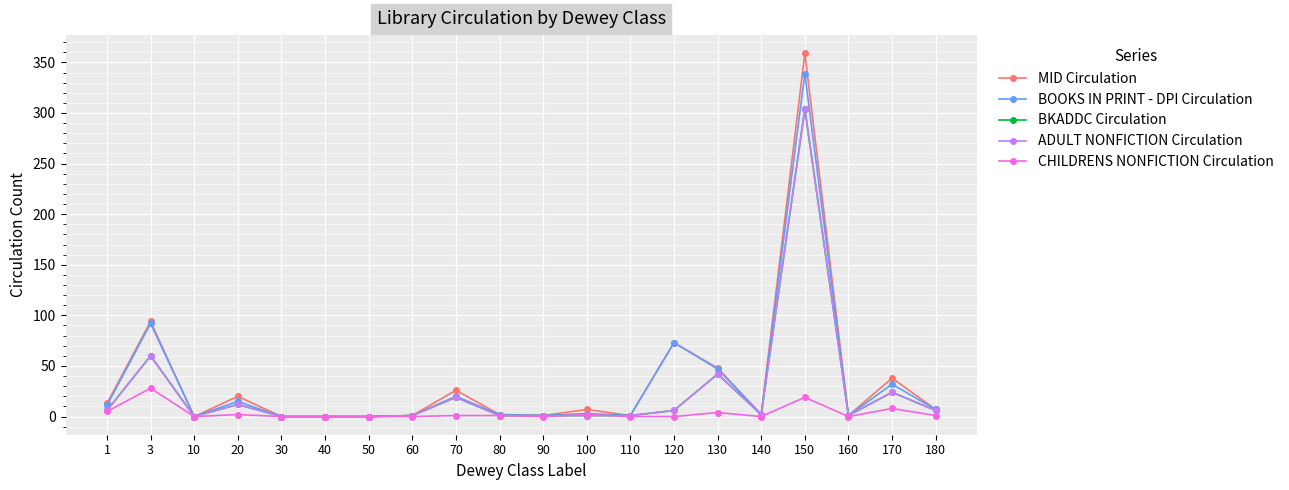

What is the maximum value for ADULT NONFICTION Circulation?

304